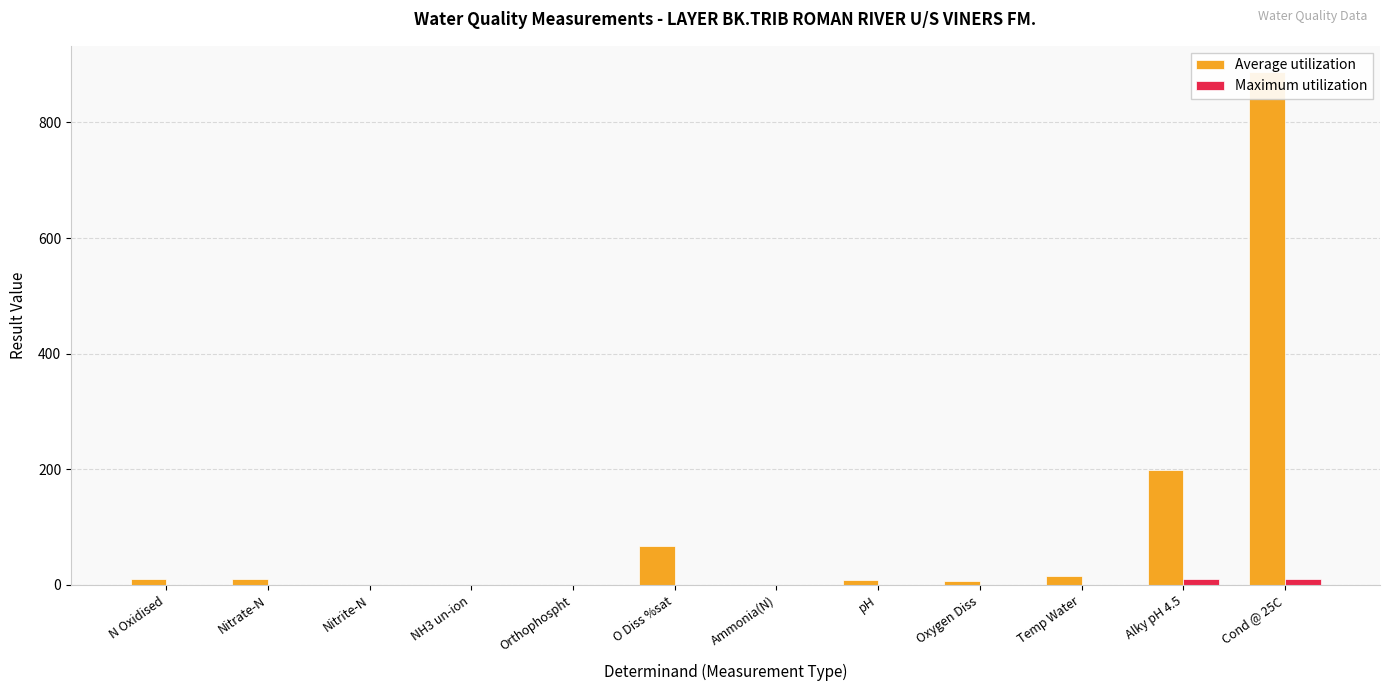

List the series in order of their peak value, highest first.

Average utilization, Maximum utilization